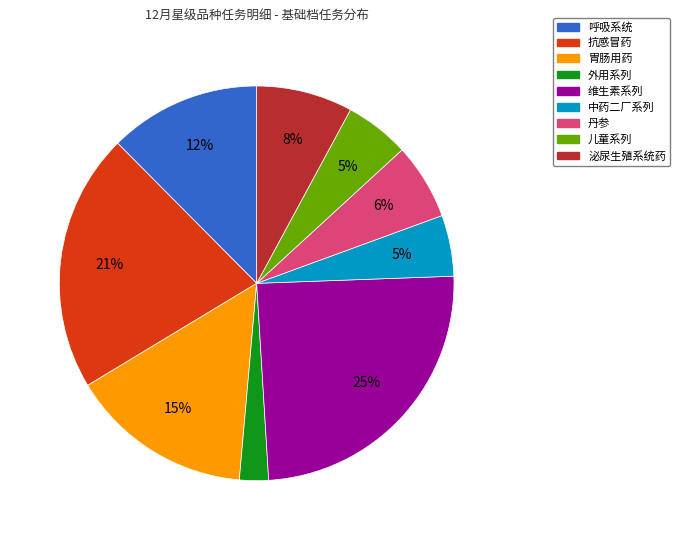

What is the largest slice in the pie chart?

维生素系列